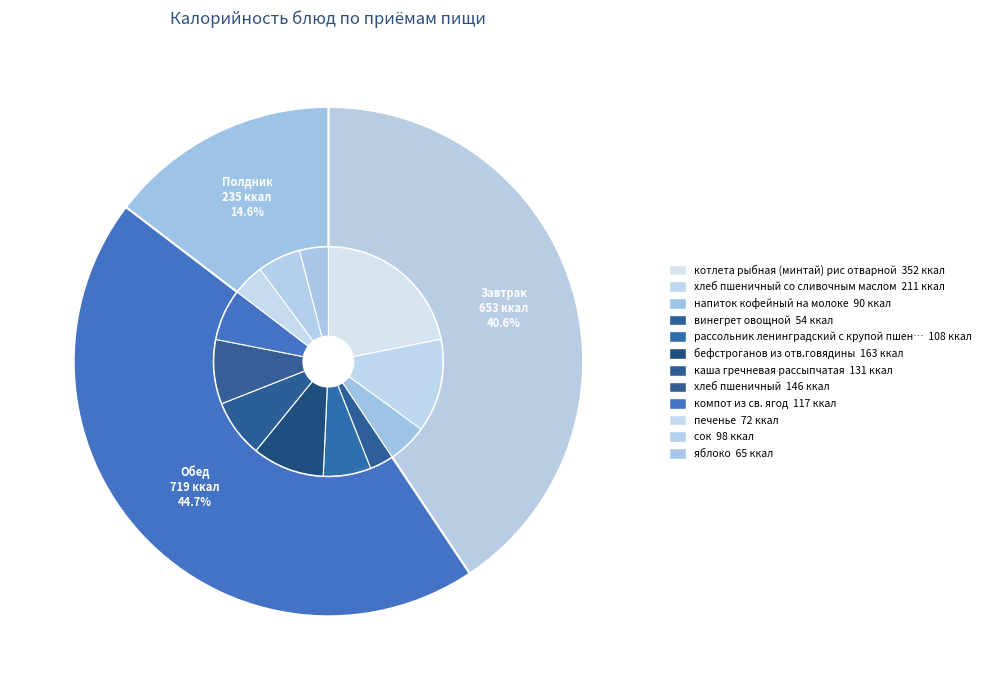

Count the number of slices in the pie.

12